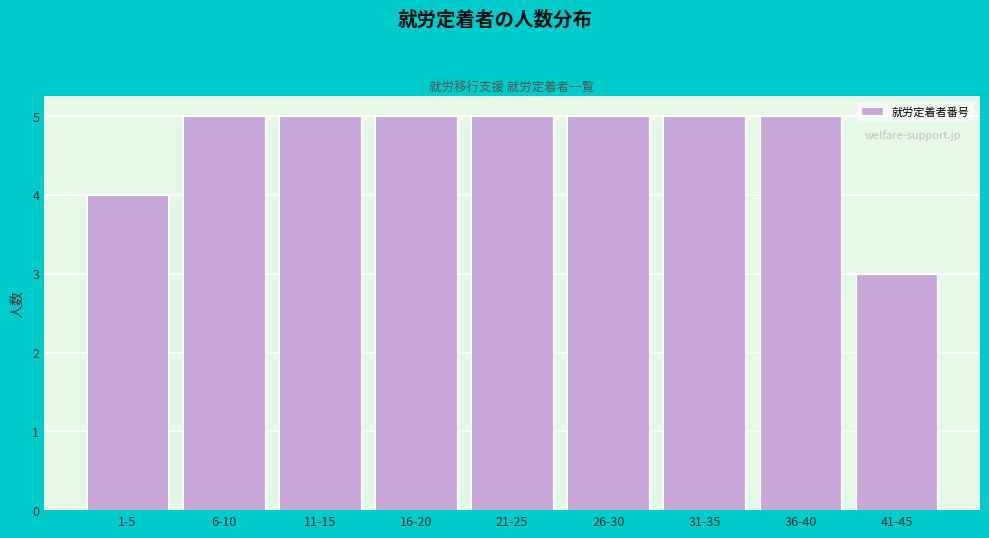

Reading left to right, list all the values displayed in this chart.

1-5=4	6-10=5	11-15=5	16-20=5	21-25=5	26-30=5	31-35=5	36-40=5	41-45=3